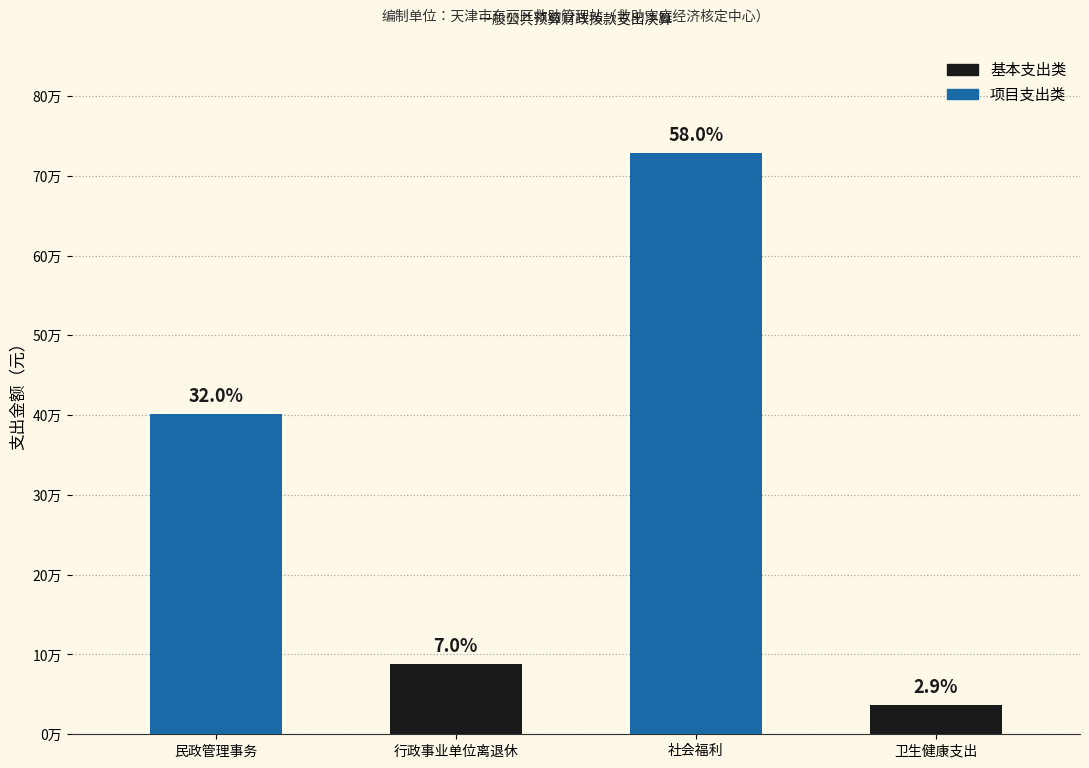

Reading right to left, transcribe all the data shown in this chart.

卫生健康支出=36791.0	社会福利=728871.4	行政事业单位离退休=88323.1	民政管理事务=401814.5